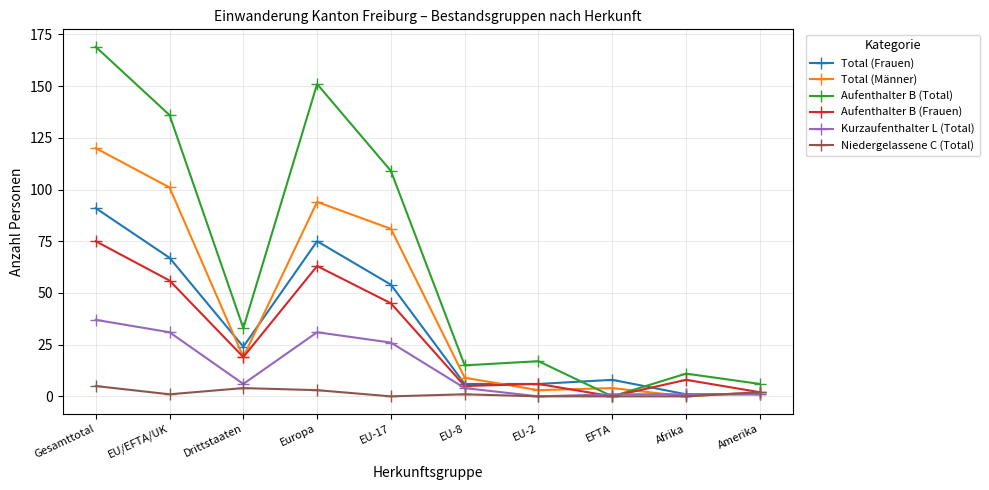

Does the chart have visible grid lines?

Yes